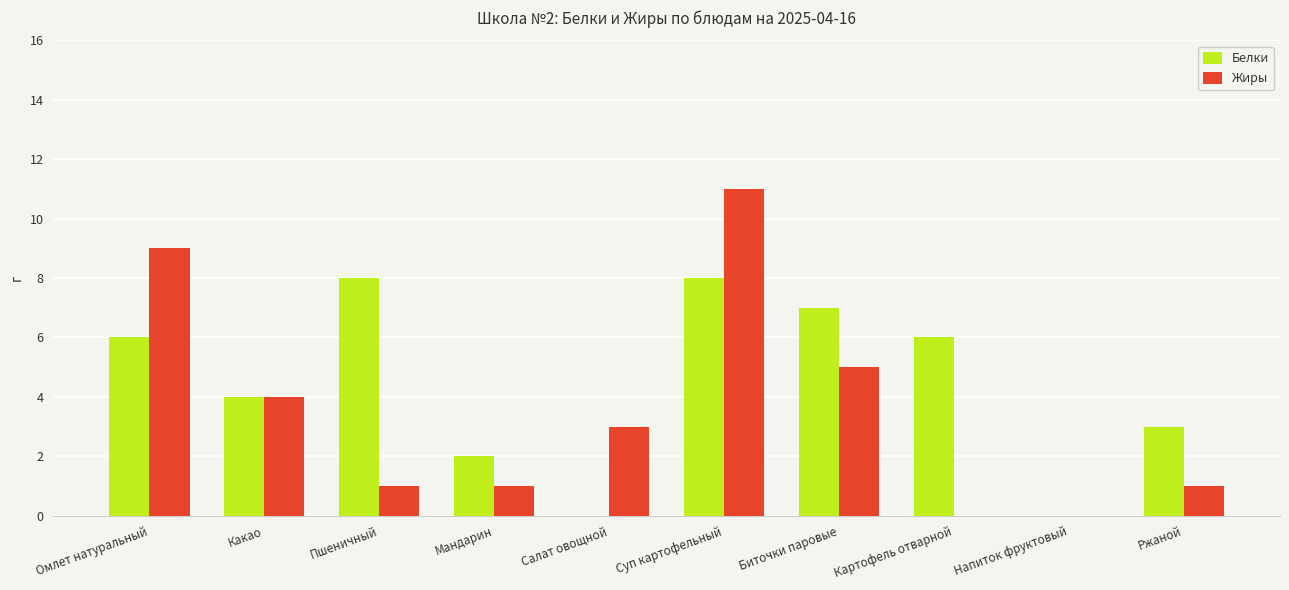

Which series changed the most between Мандарин and Картофель отварной?

Белки